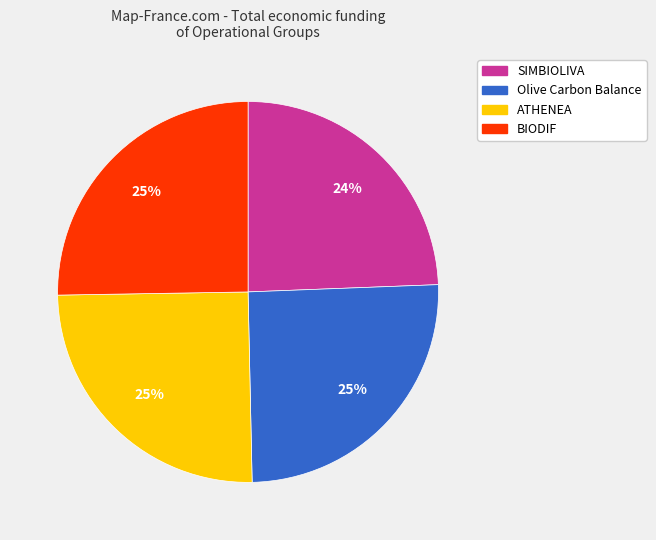

How many slices are in this pie chart?

4